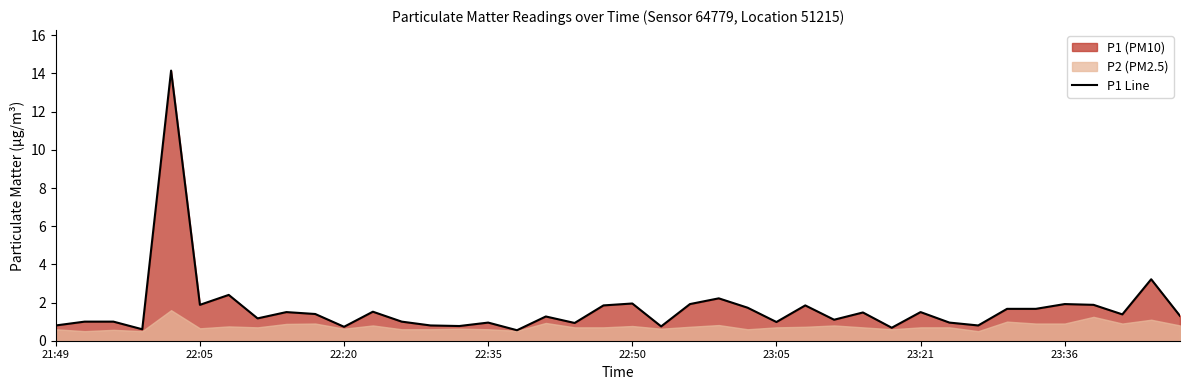

The chart shows a value of 0.8 at 22. True or false?

False